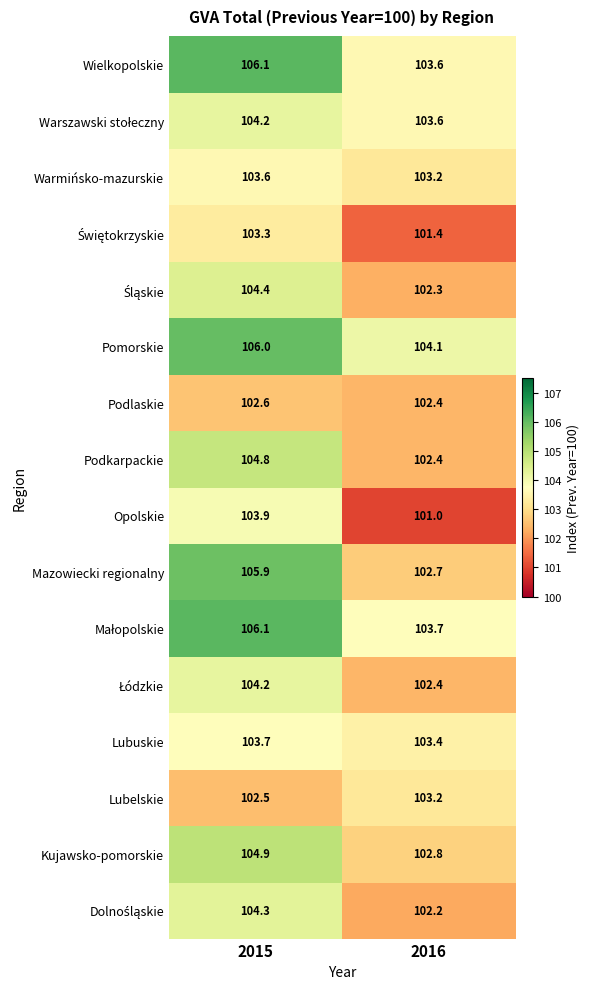

What is the total value across all series at 2016?

1644.4